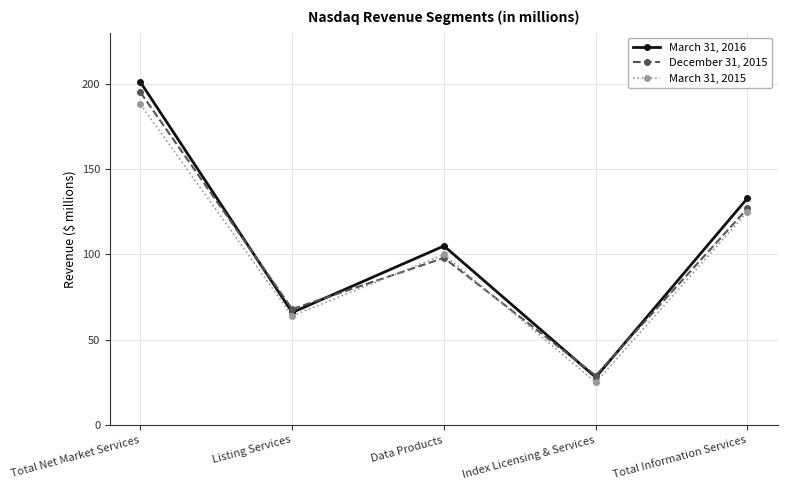

Rank the categories by March 31, 2016 value from highest to lowest.

Total Net Market Services, Total Information Services, Data Products, Listing Services, Index Licensing & Services